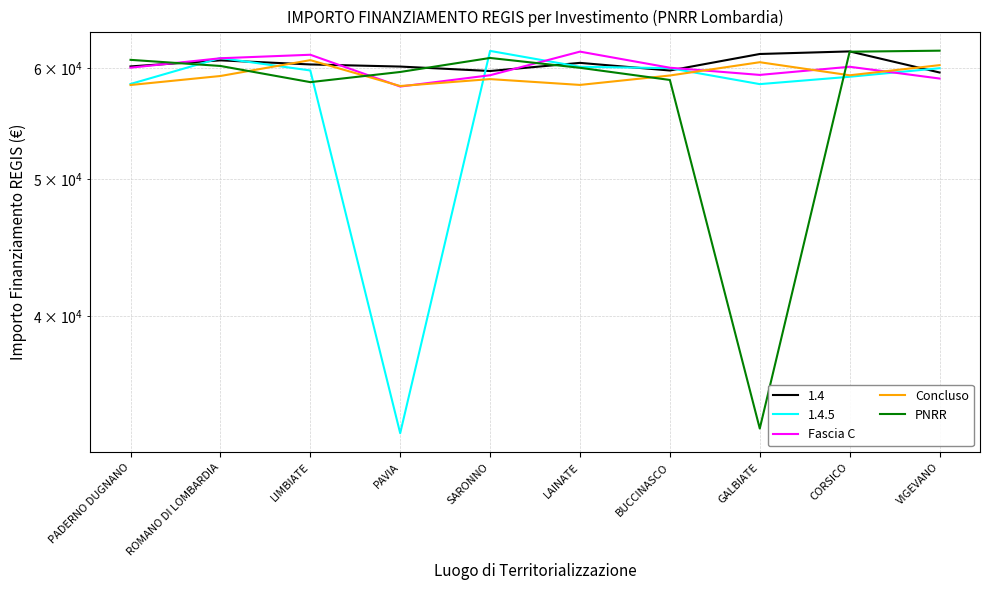

At which category does Fascia C reach its first local peak?

LIMBIATE